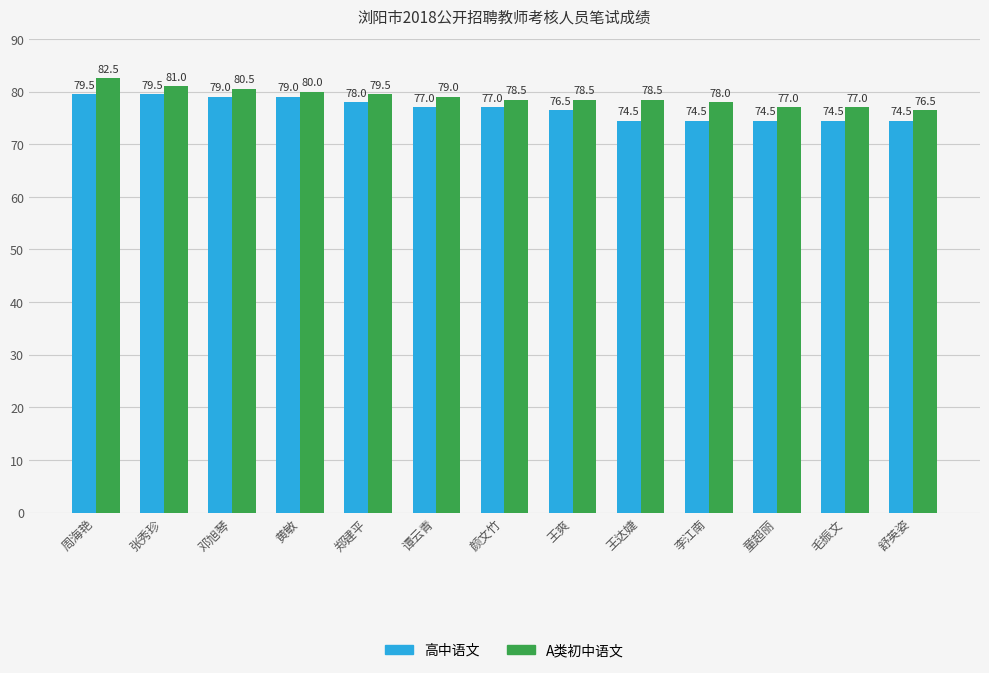

True or false: A类初中语文 has a value of 127.1 at 毛振文.

False